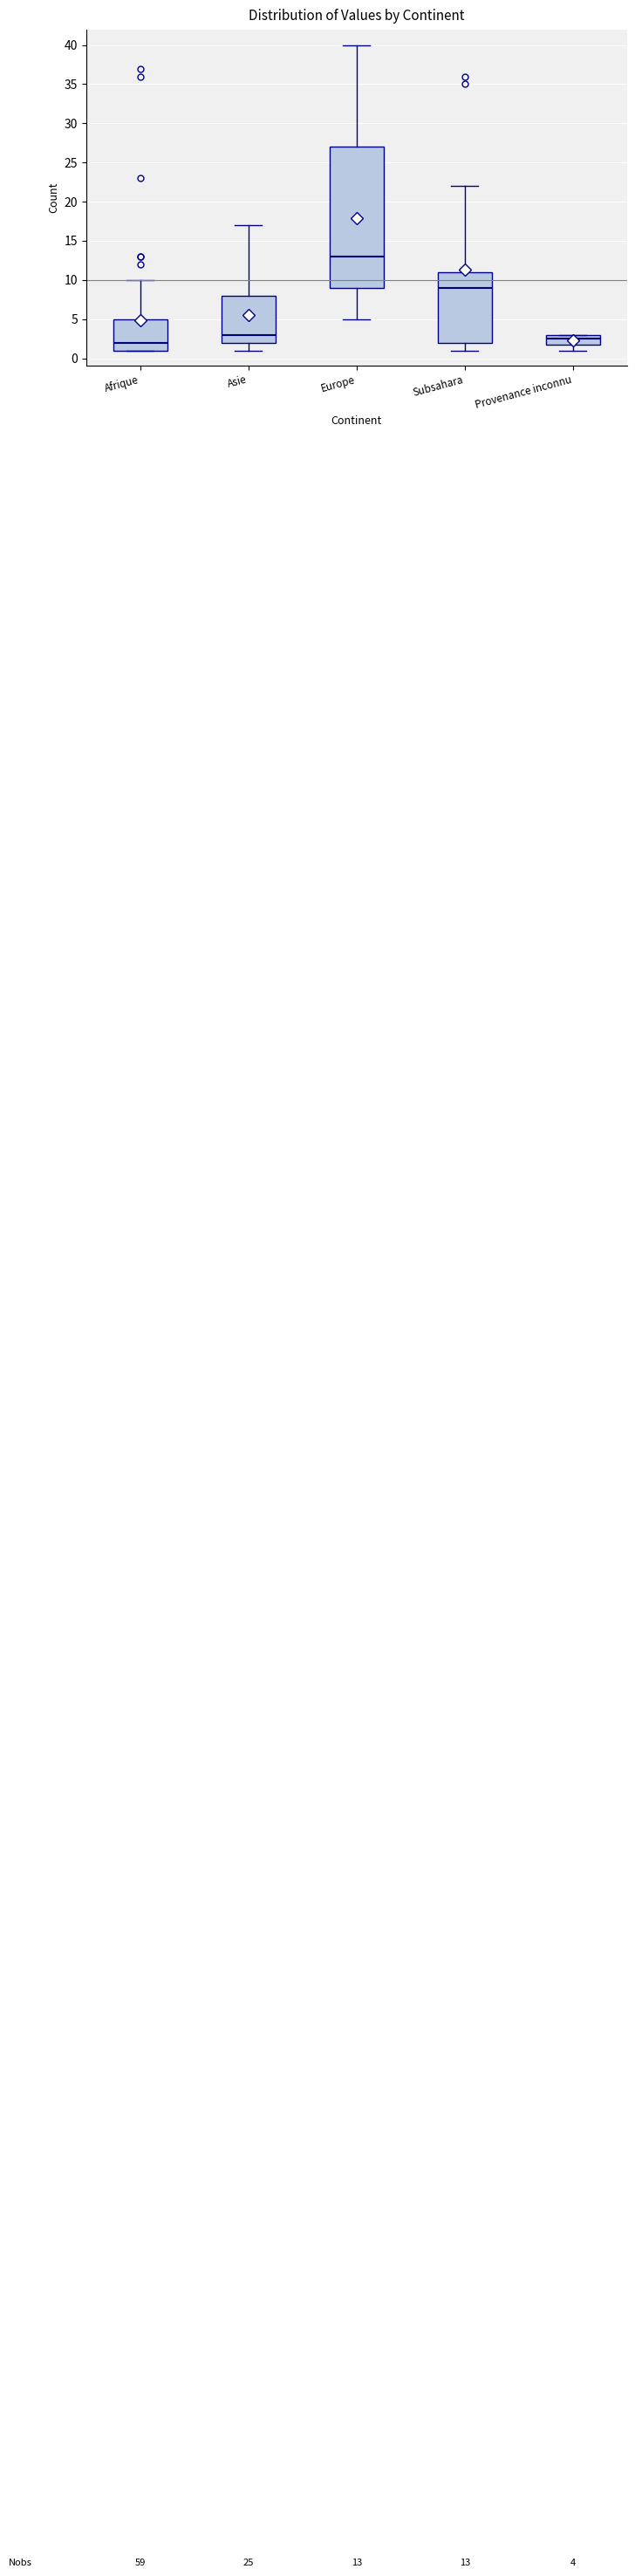

Which box is the tallest, from its lower edge to its upper edge?

Europe